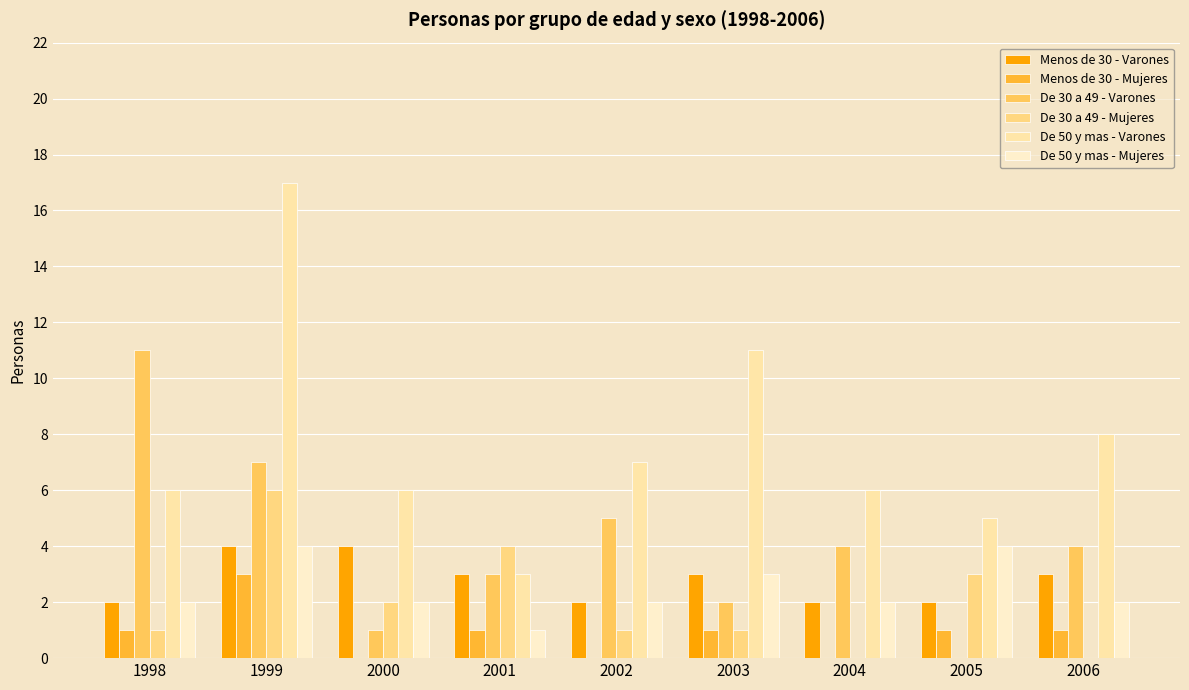

What is the sum of the De 30 a 49 - Varones values at 1999 and 2003?

9